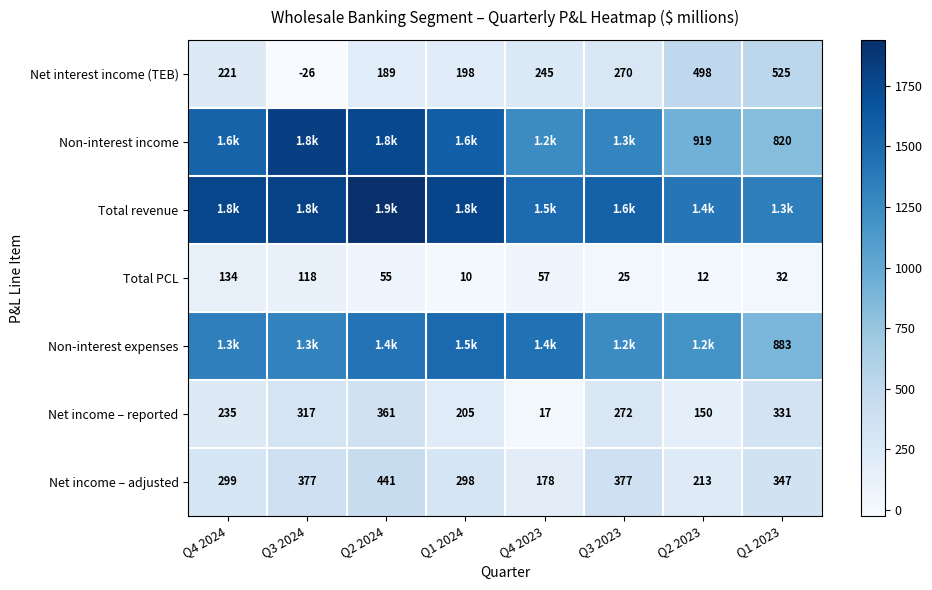

Which has a higher value, Q3 2024 or Q1 2023?

Q1 2023